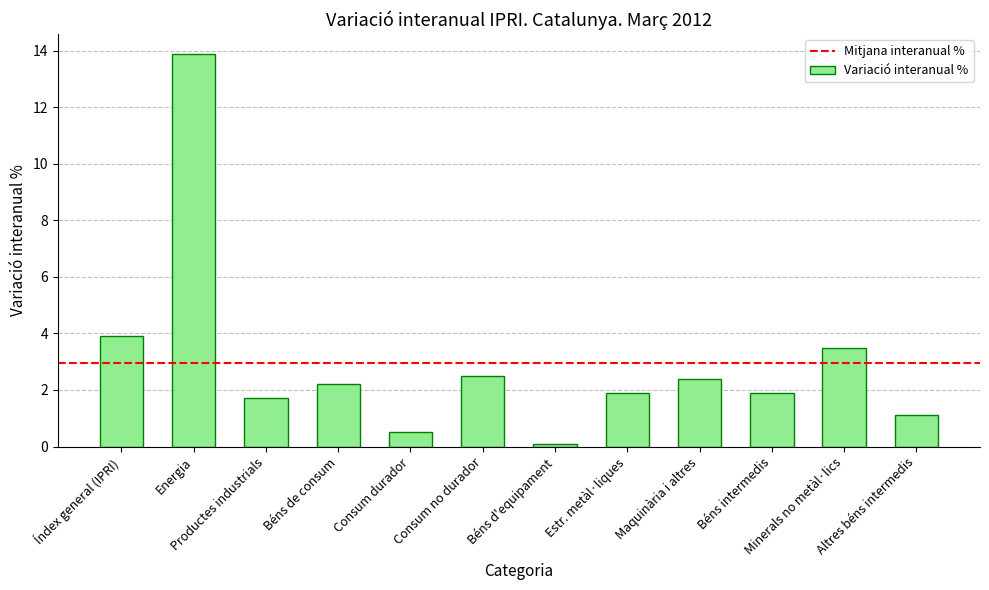

What position from the right is Minerals no metàl·lics?

2